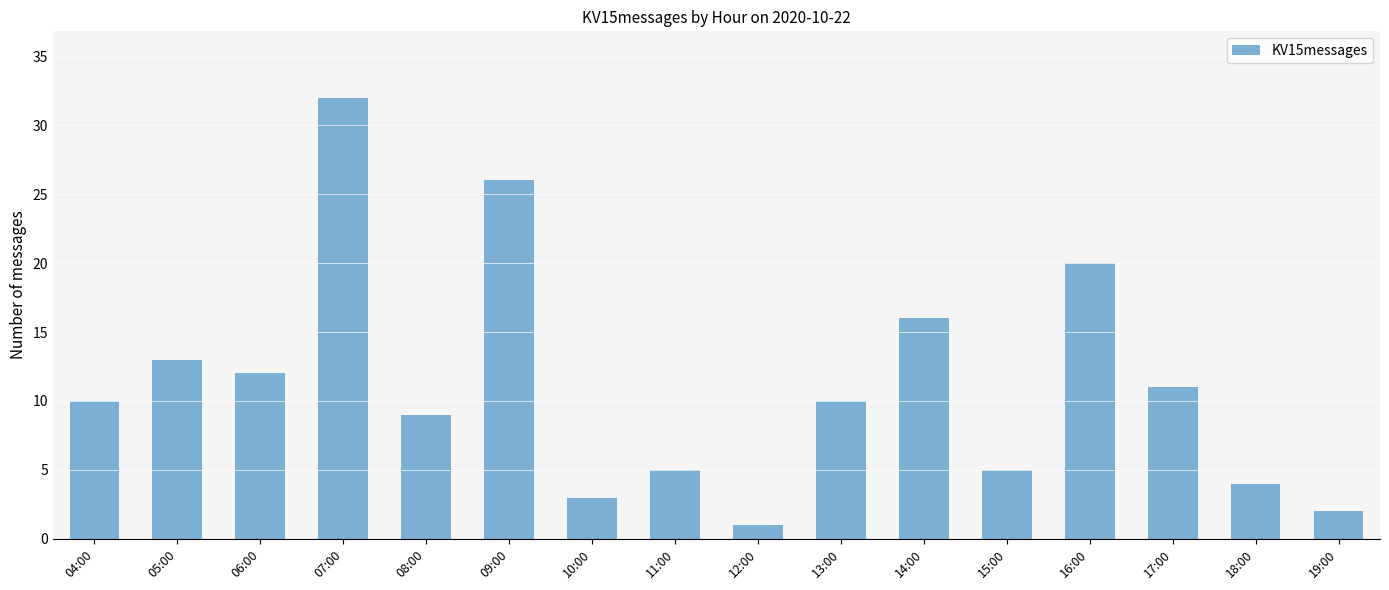

What is the difference between the second highest and second lowest values?

24